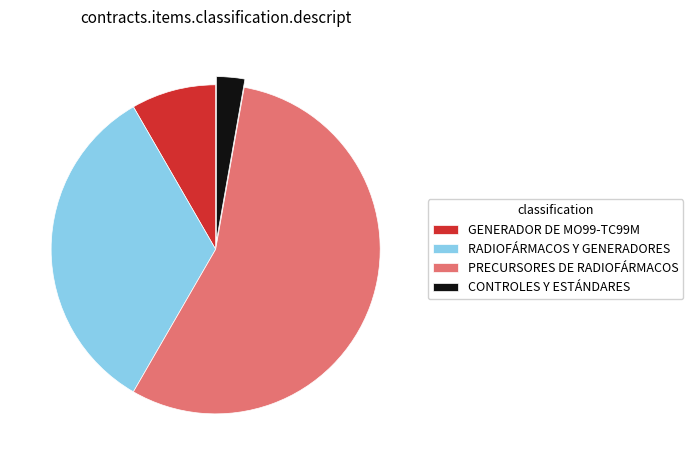

What is the largest slice in the pie chart?

PRECURSORES DE RADIOFÁRMACOS